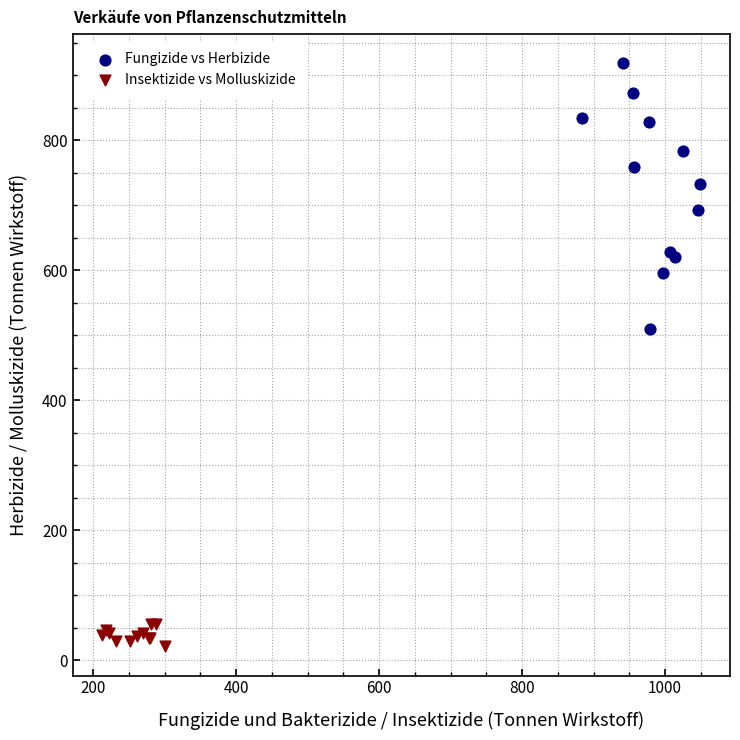

Which series reaches the maximum Y coordinate?

Fungizide vs Herbizide